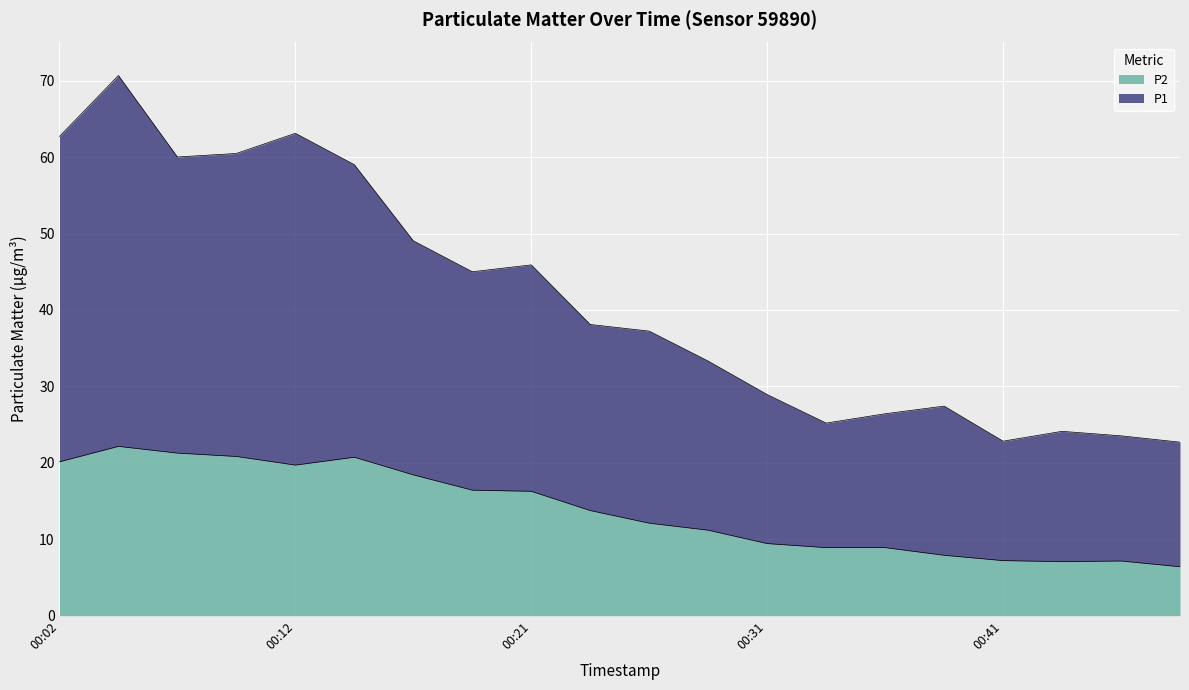

Reading left to right, what are all the values shown in this chart?

P1: 00:02=62.7	00:04=70.7	00:07=60.0	00:09=60.5	00:12=63.1	00:14=59.0	00:16=49.0	00:19=45.0	00:21=45.9	00:24=38.1	00:26=37.2	00:29=33.3	00:31=28.9	00:34=25.2	00:36=26.4	00:39=27.4	00:41=22.8	00:44=24.1	00:46=23.5	00:48=22.7
P2: 00:02=20.1	00:04=22.1	00:07=21.3	00:09=20.8	00:12=19.7	00:14=20.7	00:16=18.4	00:19=16.4	00:21=16.3	00:24=13.8	00:26=12.1	00:29=11.2	00:31=9.4	00:34=8.9	00:36=8.9	00:39=7.9	00:41=7.2	00:44=7.1	00:46=7.2	00:48=6.4